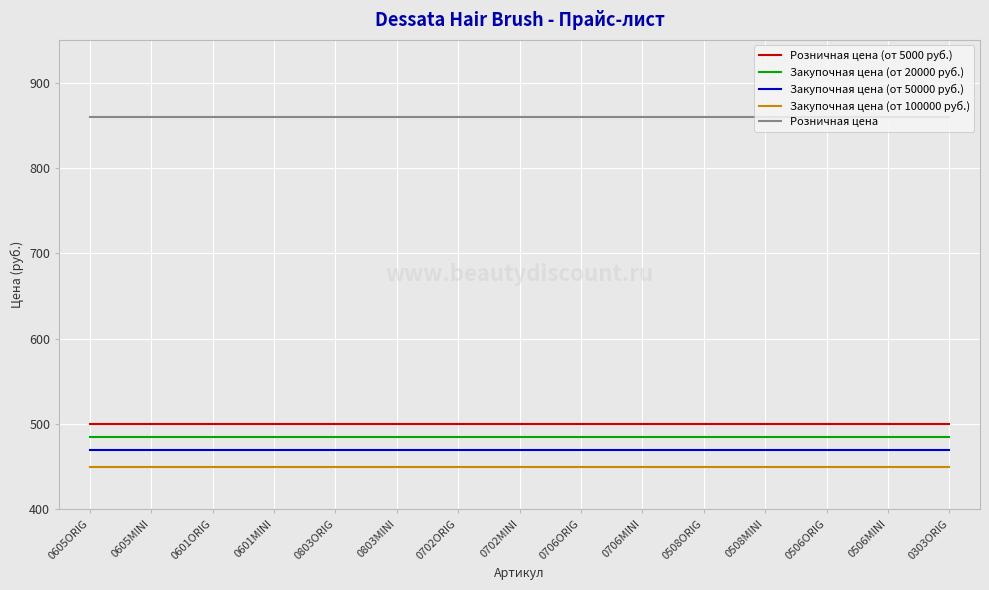

What is the maximum value shown in the chart?

860